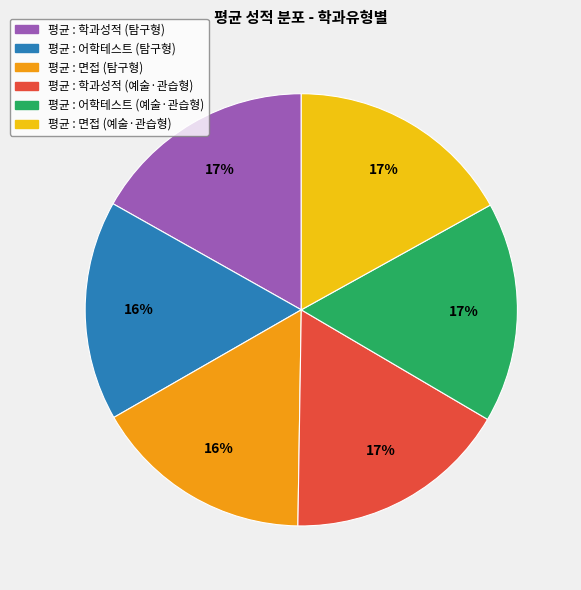

To the nearest percent, what portion does 평균 : 면접 (탐구형) represent?

16%